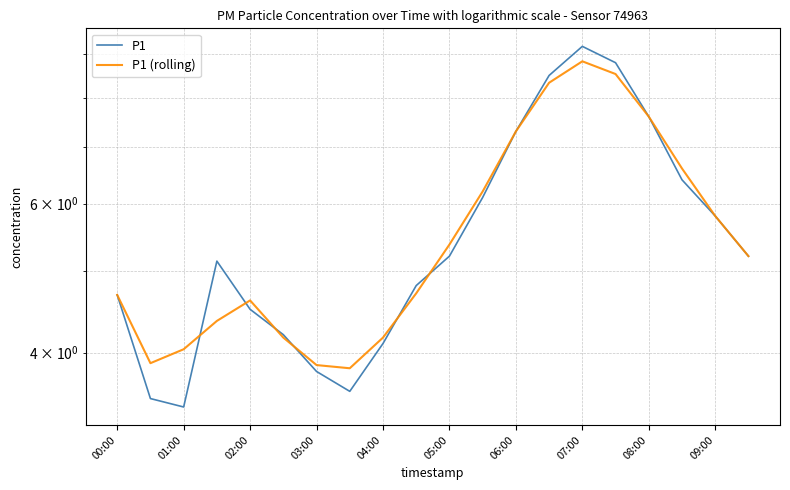

How many intersections are there between P1 and P1 (rolling)?

6